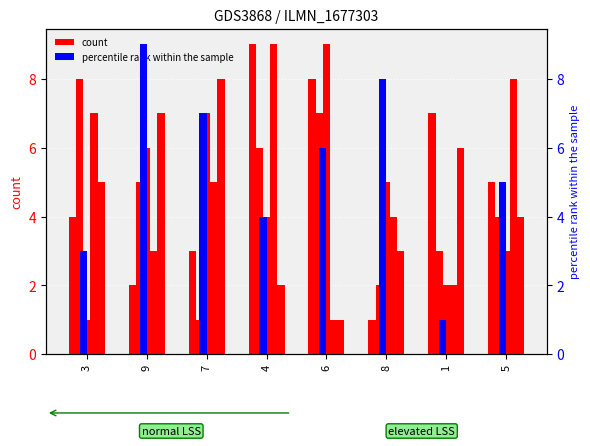

At which label is col_7 closest to 5?

7